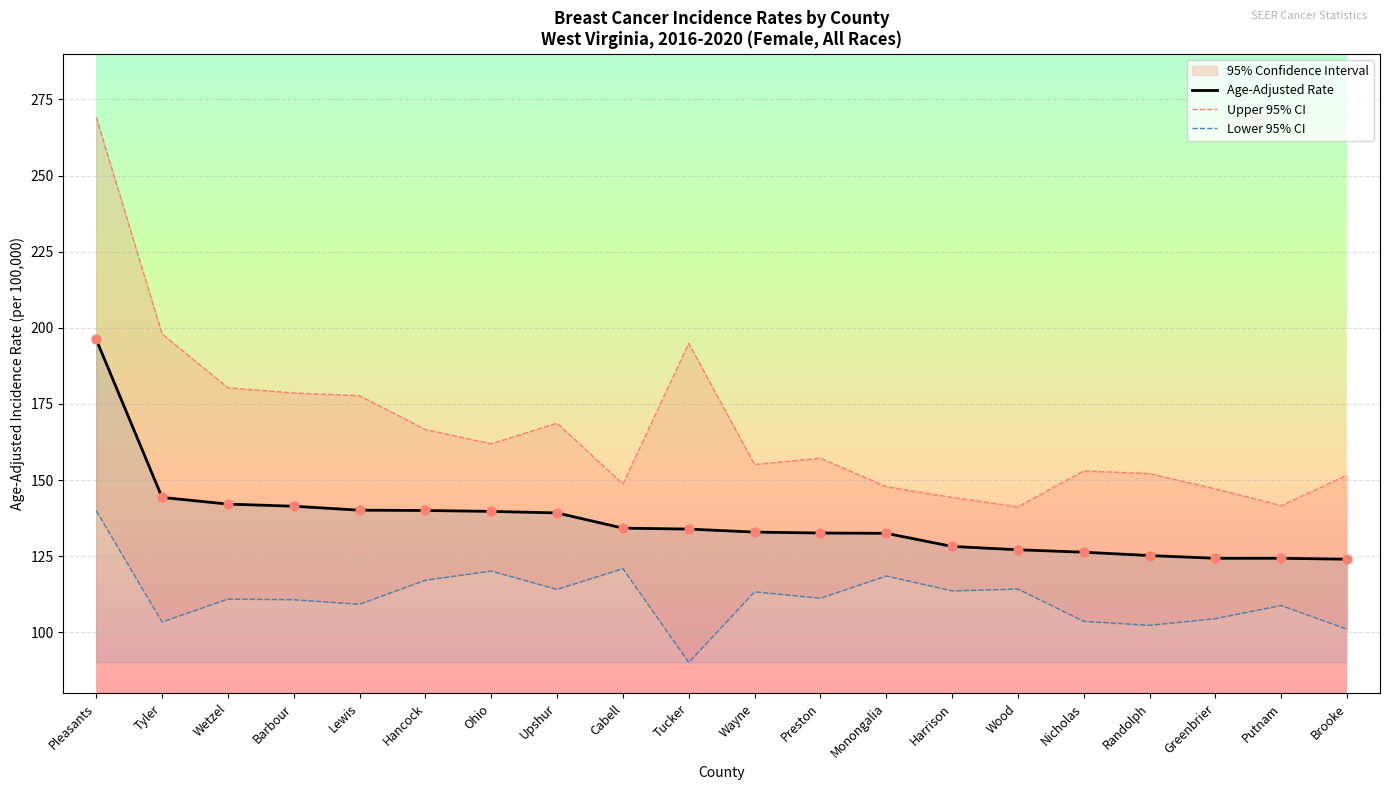

Which series has the largest Y range (max minus min)?

Upper 95% CI